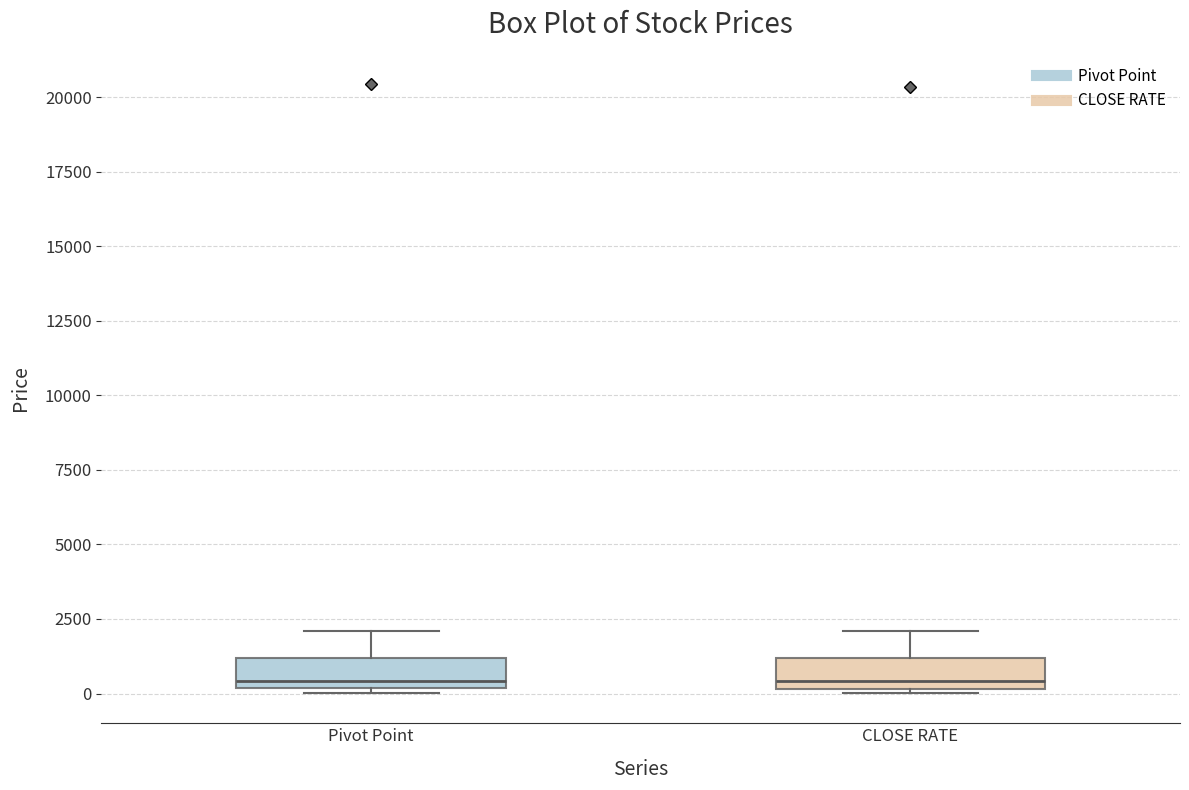

Reading left to right, read every box against the y-axis: the position of its median line, the range the box covers, and the ends of its whiskers. The values are not printed on the chart, so give them approximately, as read against the axis.

Pivot Point: median 500, box 0 to 1000, whiskers 0 to 2000
CLOSE RATE: median 500, box 0 to 1000, whiskers 0 to 2000